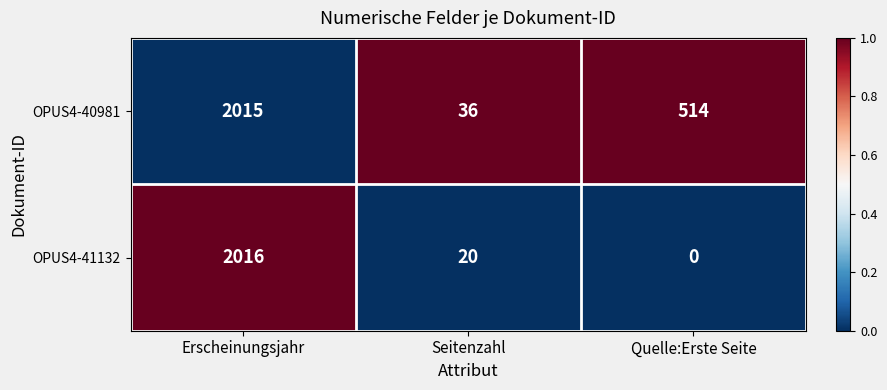

The OPUS4-40981 series shows 36 at Seitenzahl. True or false?

True